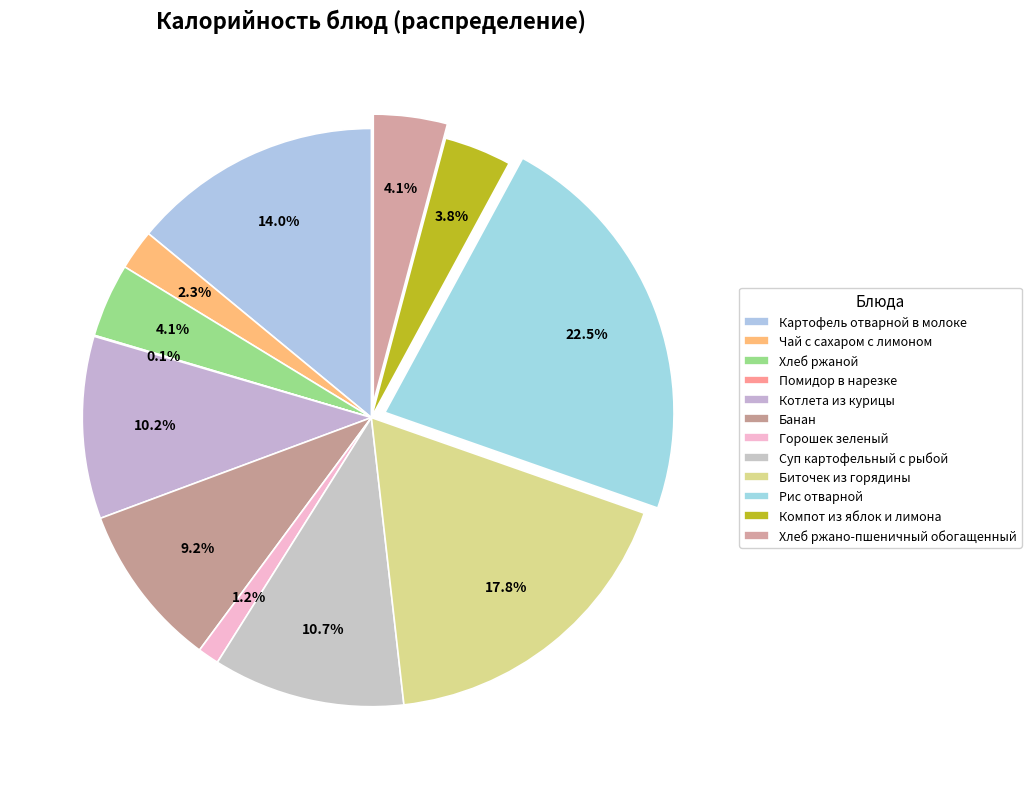

Do Хлеб ржано-пшеничный обогащенный and Котлета из курицы together represent more than half of the pie?

No